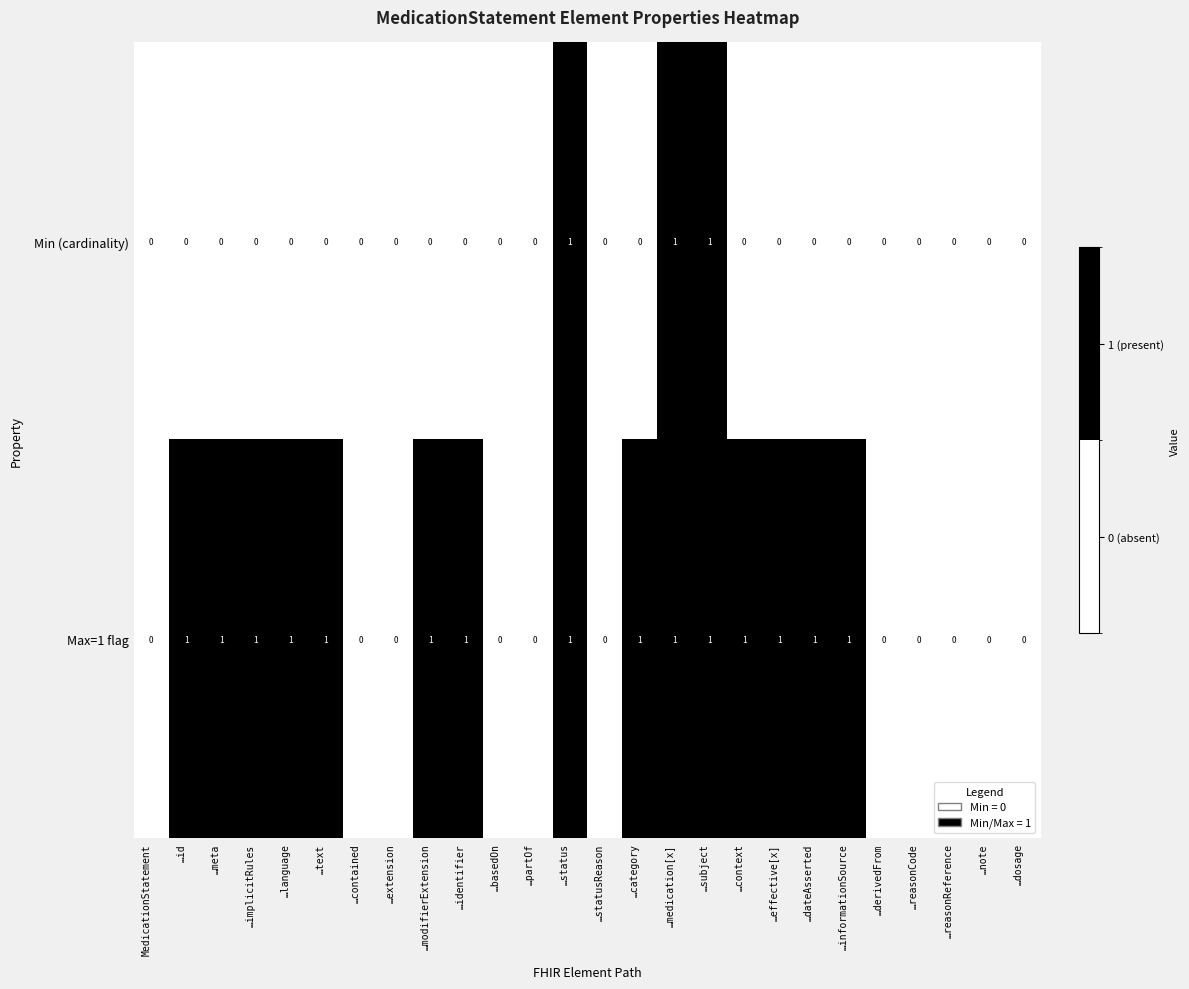

How many values in Max=1 flag are above zero?

15